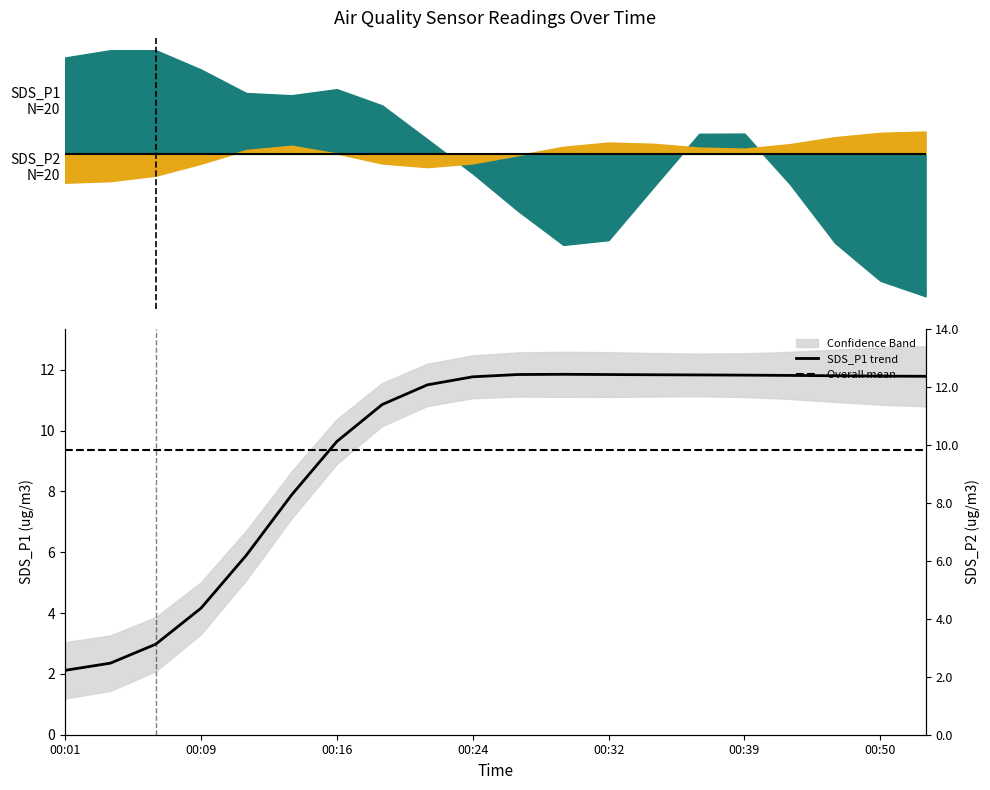

What position from the left is 00:09?

2